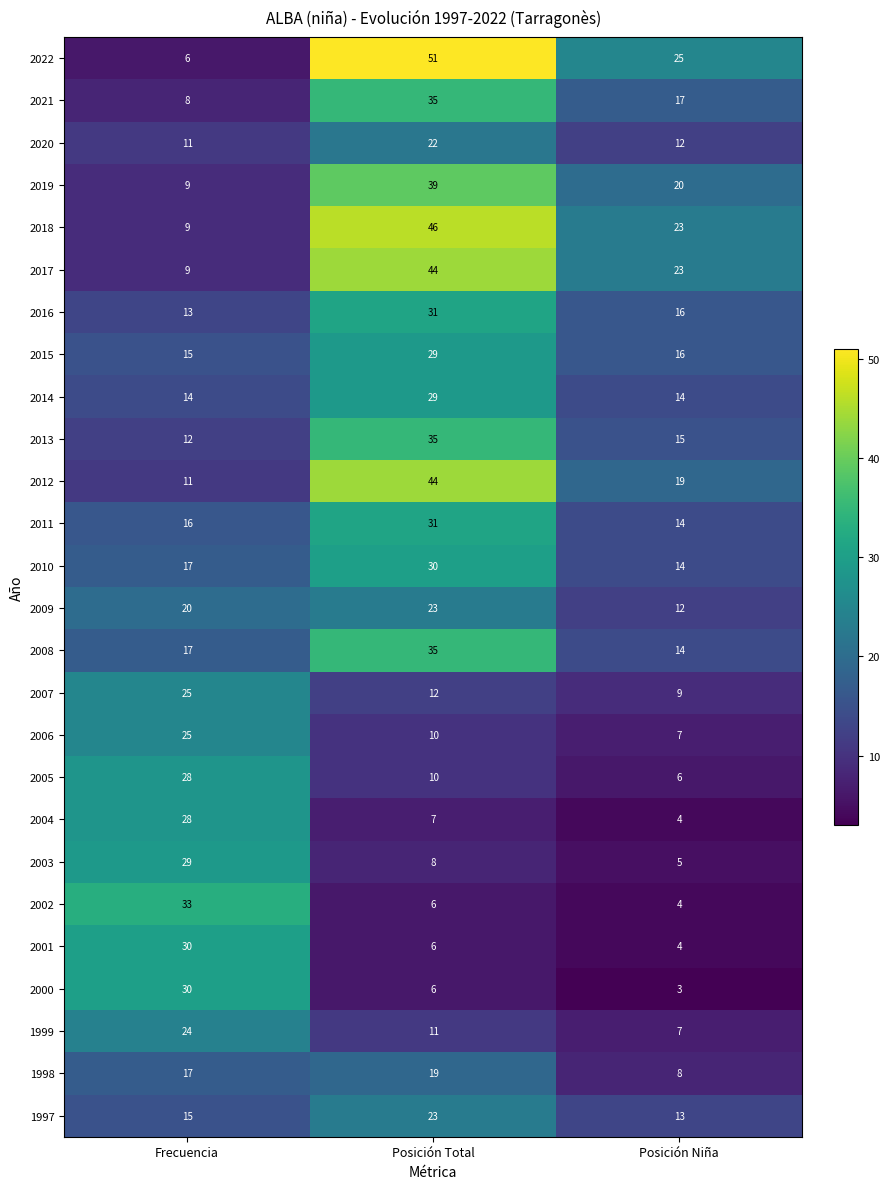

Which label corresponds to the smallest value in the chart?

Posición Niña